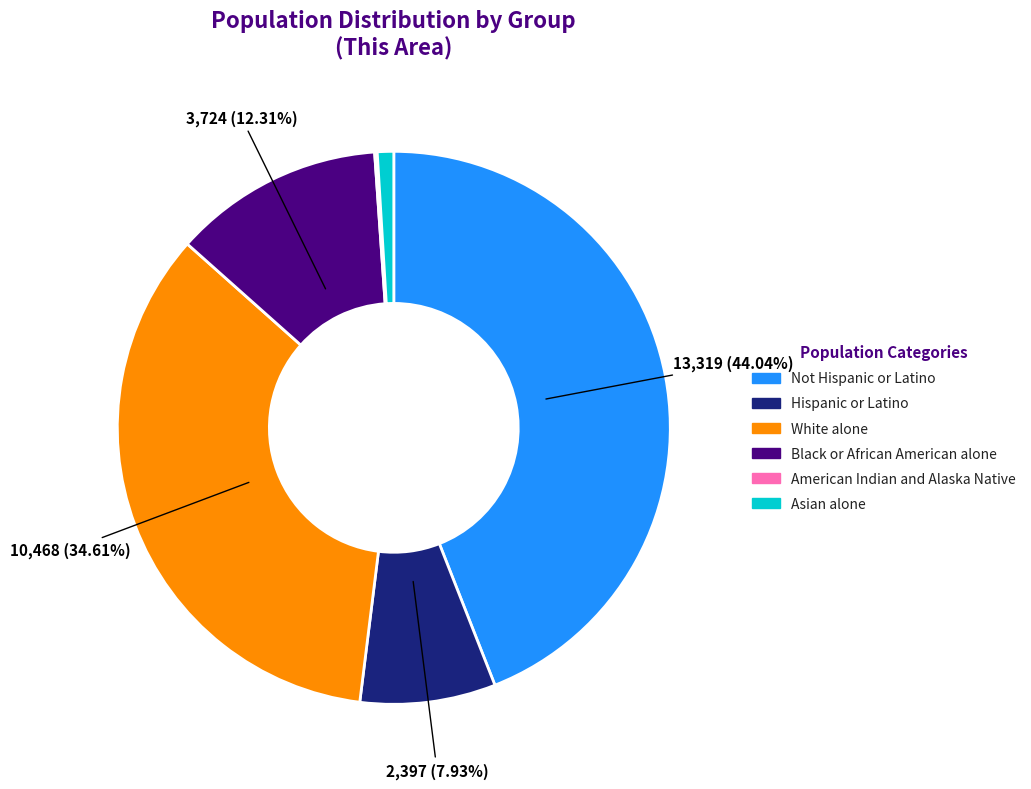

How much of the chart is everything except Hispanic or Latino?

92.1%